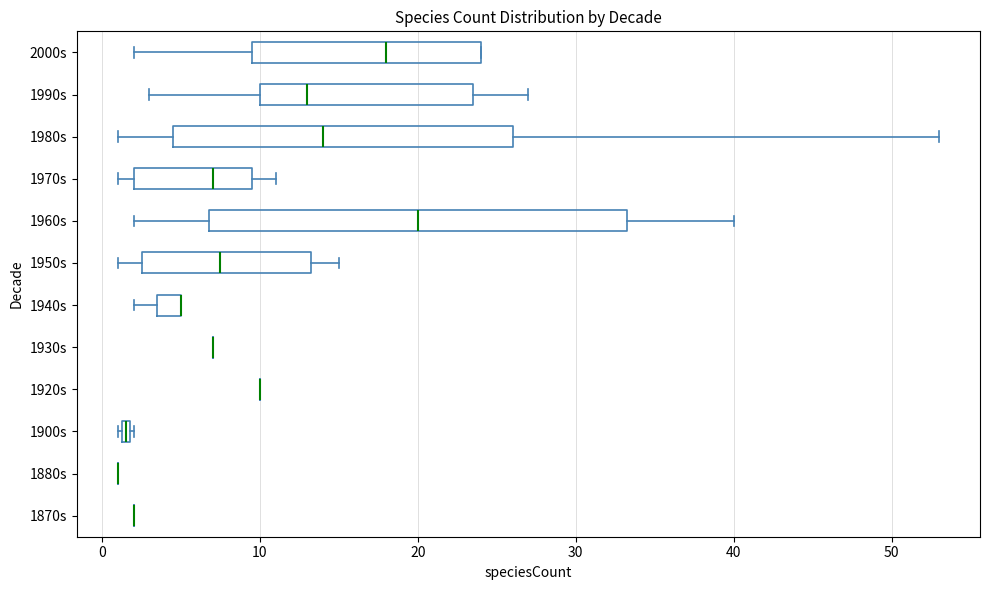

Where is the right edge of the box for 1940s on the x-axis? The values are not printed on the chart, so give them approximately, as read against the axis.

5